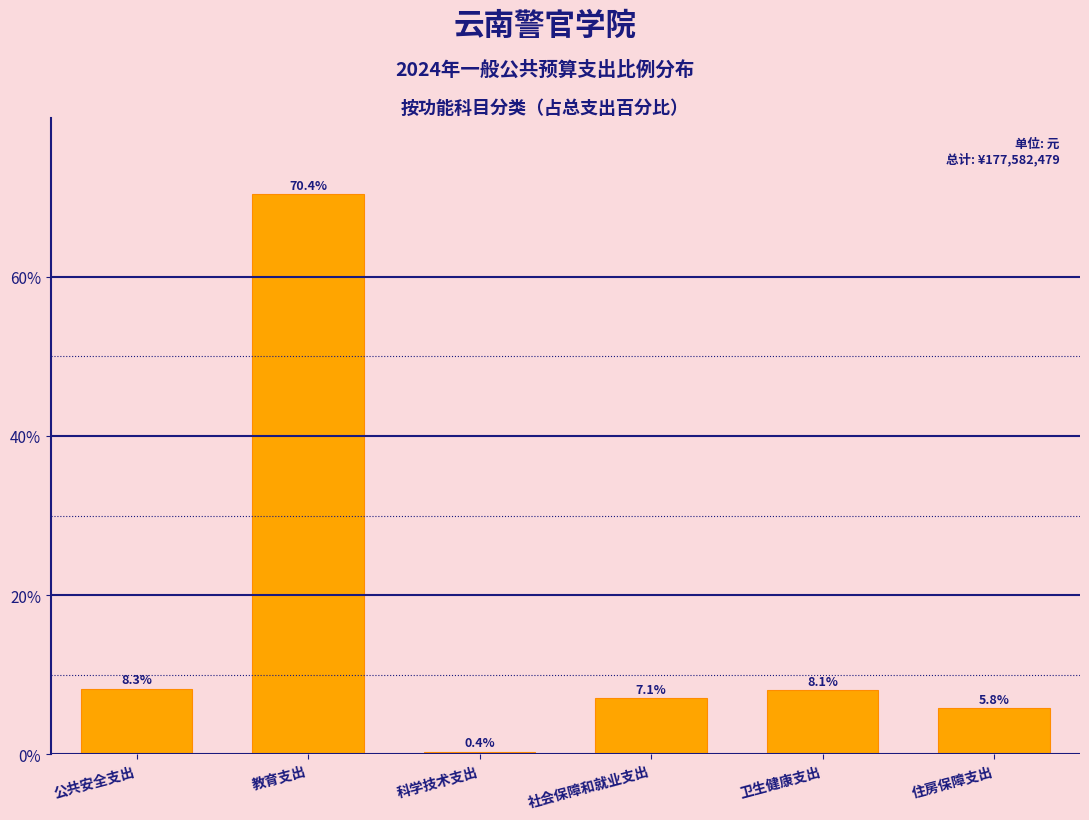

Reading left to right, what are all the values shown in this chart?

8.3	70.4	0.4	7.1	8.1	5.8